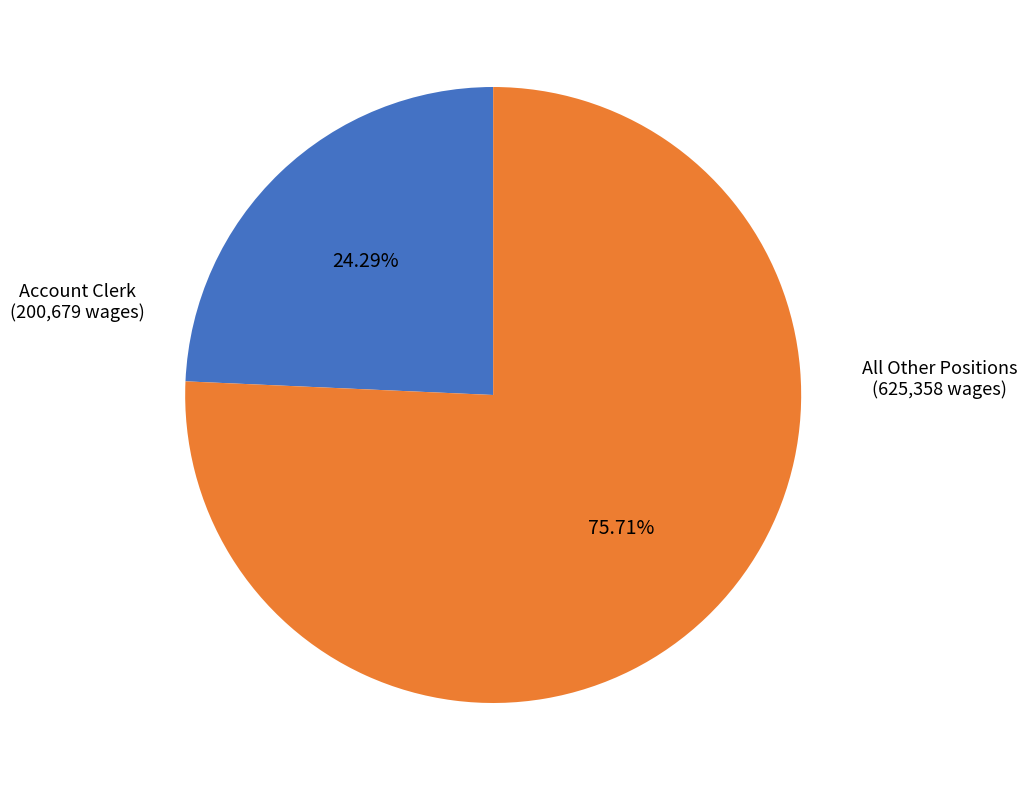

Is there a majority slice in this chart?

Yes